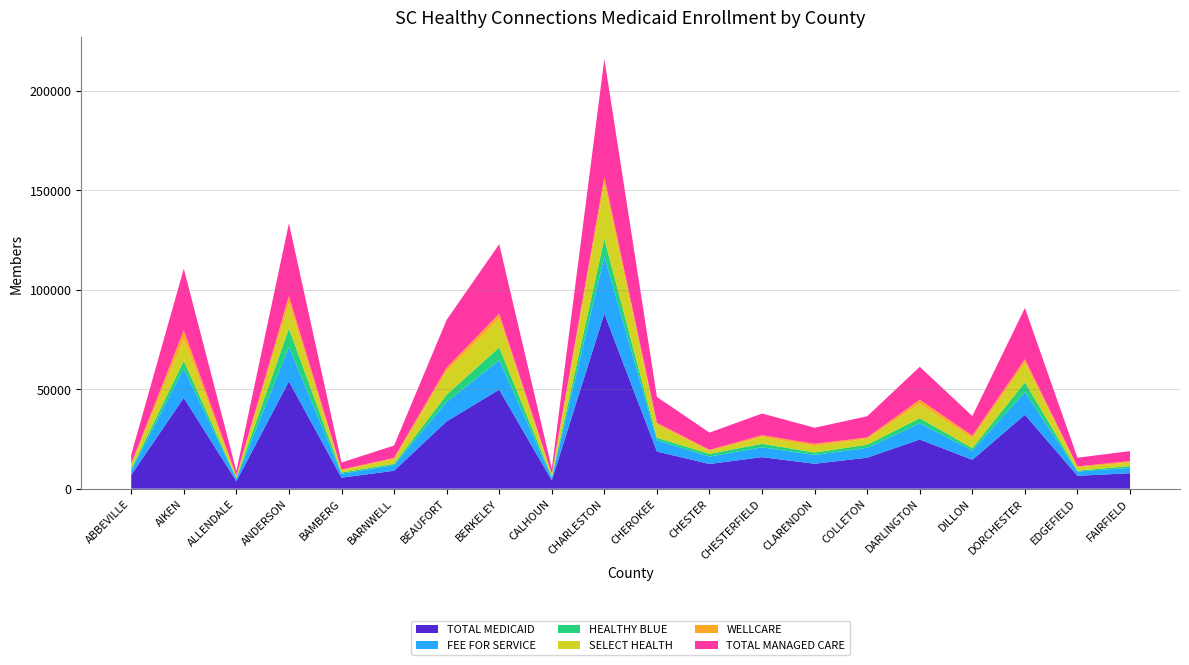

Reading right to left, list all the values displayed in this chart.

TOTAL MEDICAID: 7747	6479	37132	14513	24694	15573	12523	15841	12399	18666	87973	4144	49749	33818	9004	5516	53897	3727	45654	6882
FEE FOR SERVICE: 2721	2128	11392	4649	8138	4937	4432	4936	3739	5661	28742	1453	14821	9759	2795	1998	17294	1345	14654	2311
HEALTHY BLUE: 899	455	4922	1241	2575	1570	1206	1771	1348	1282	8818	491	6395	3653	707	609	9318	289	3958	767
SELECT HEALTH: 1777	1675	9631	4923	7113	3019	3246	3400	1444	6598	27460	1177	14304	11650	2367	1144	12545	841	10732	2268
WELLCARE: 703	464	1995	1315	2173	654	1127	901	587	895	3706	257	2665	1871	594	350	3699	293	4543	310
TOTAL MANAGED CARE: 5026	4351	25740	9864	16556	10636	8091	10905	8660	13005	59231	2691	34928	24059	6209	3518	36603	2382	31000	4571